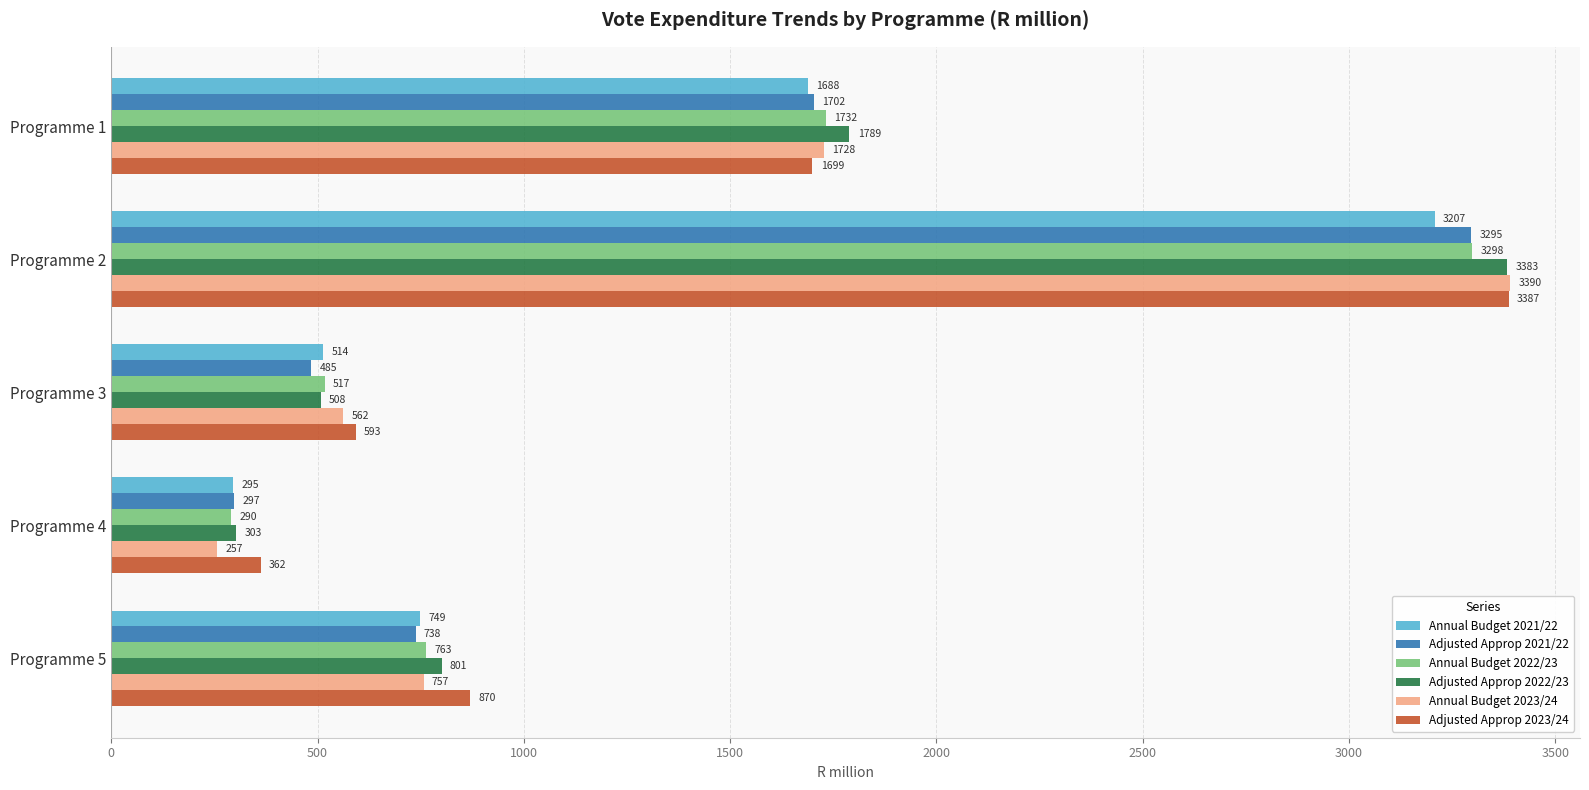

Which series has the largest total across all categories?

Adjusted Approp 2023/24